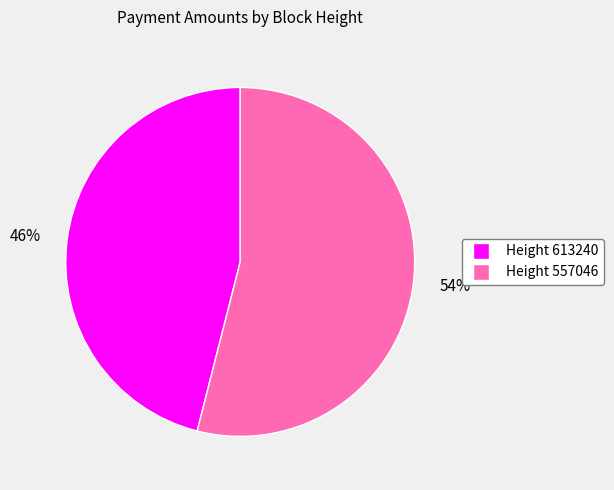

Which slice represents more than half of the pie?

54%